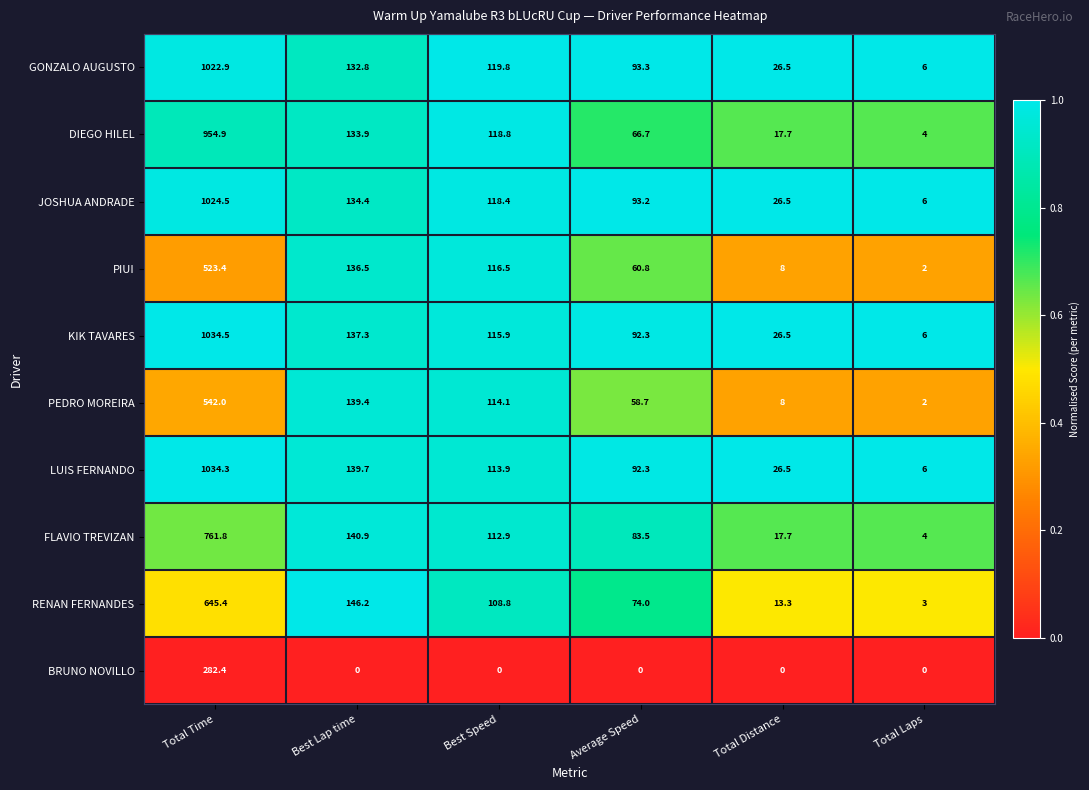

Is it true that GONZALO AUGUSTO equals 93.3 at Average Speed?

True